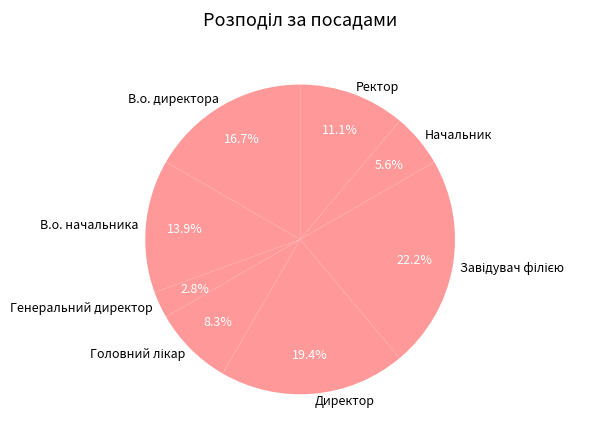

To the nearest percent, what is the combined percentage of В.о. начальника and В.о. директора?

31%